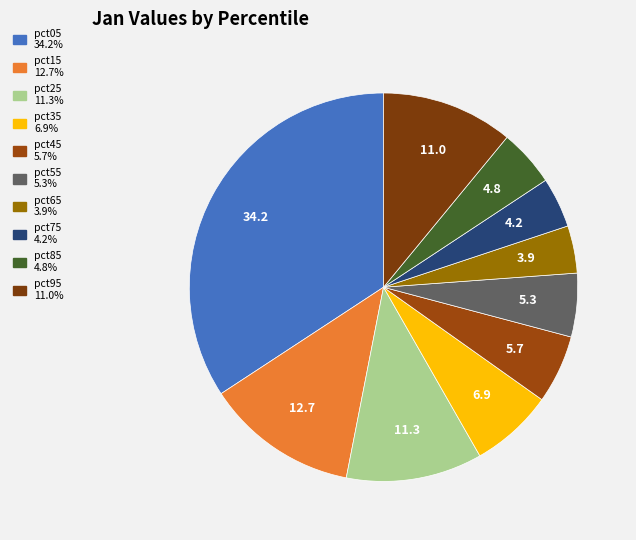

Which slice is the largest?

pct05